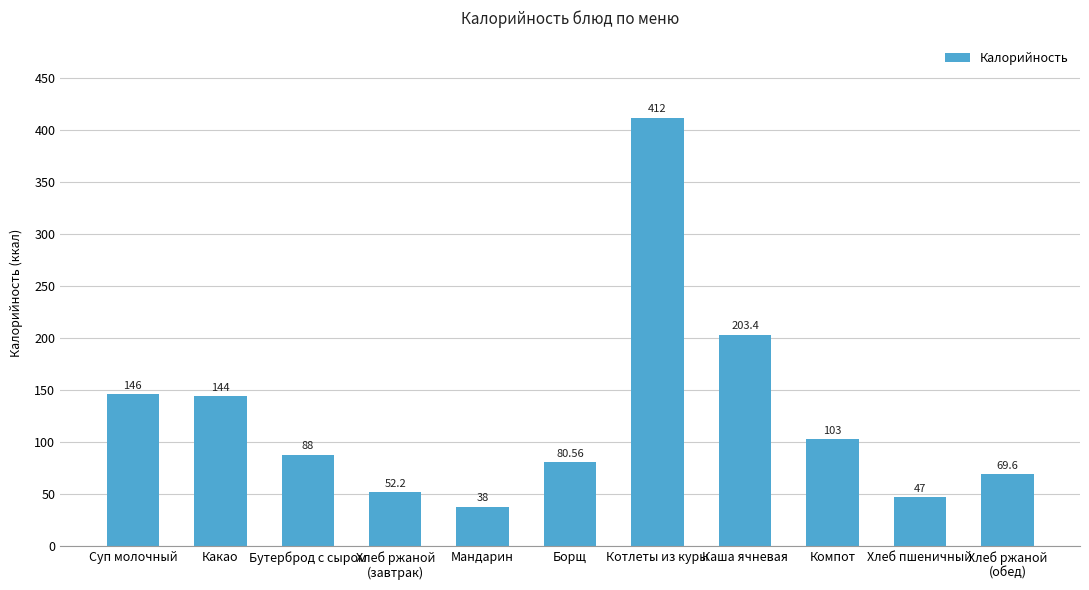

What is the change in value from Хлеб пшеничный to Хлеб ржаной
(обед)?

+22.6